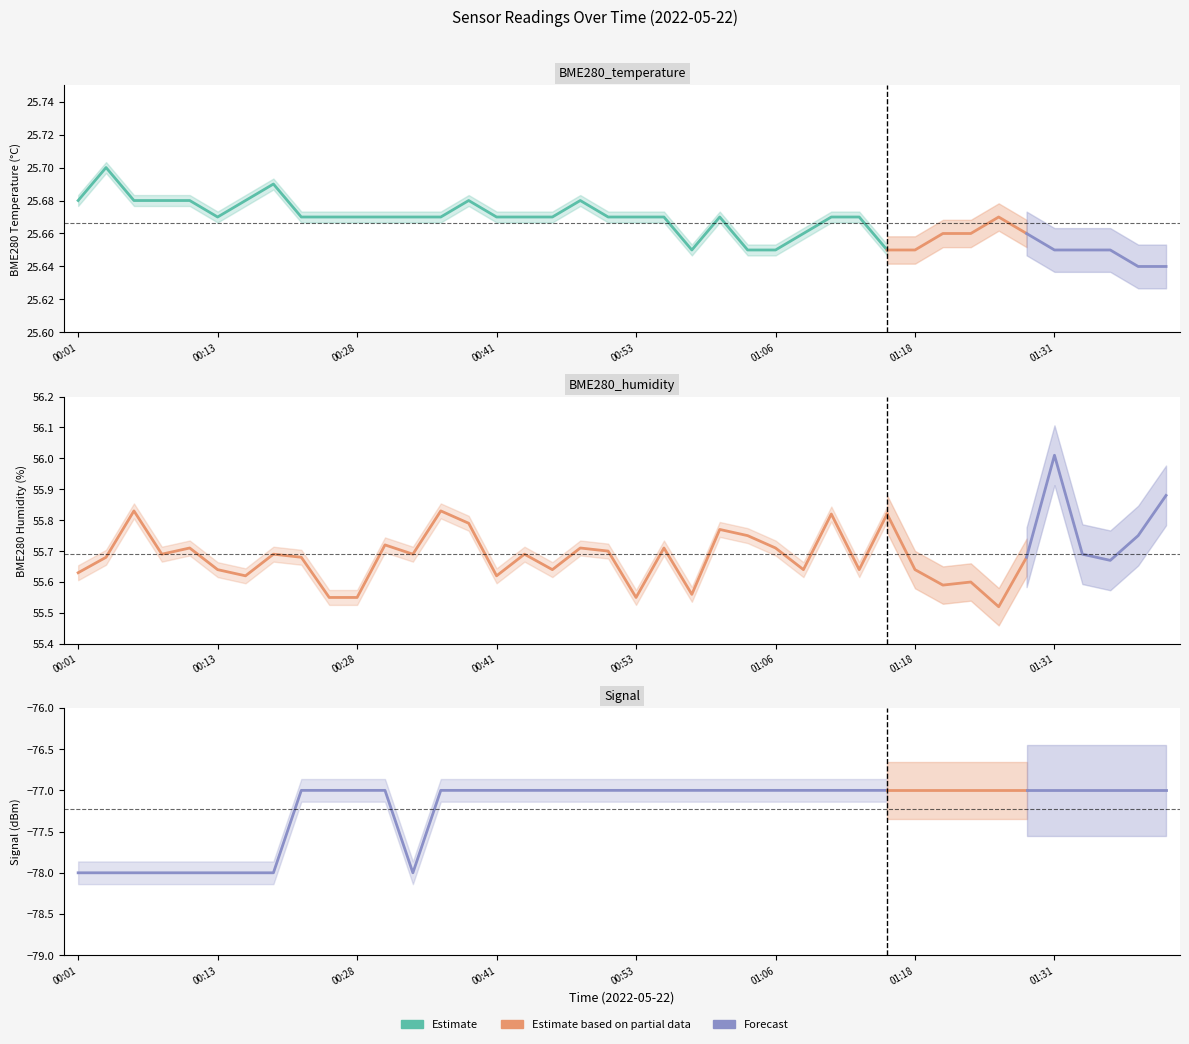

Is the value of BME280_temperature at 01:03 greater than the value of BME280_humidity at 01:34?

No